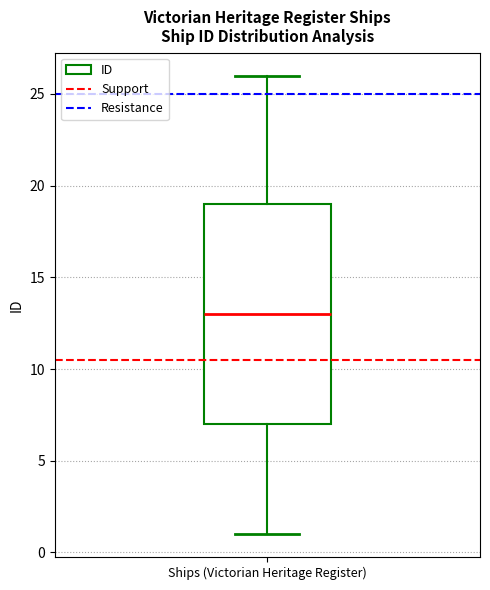

Transcribe this box plot: give where the median line is, the range the box spans, and where the two whiskers end, as read against the y-axis. The values are not printed on the chart, so give them approximately, as read against the axis.

median 13, box 7 to 19, whiskers 1 to 26